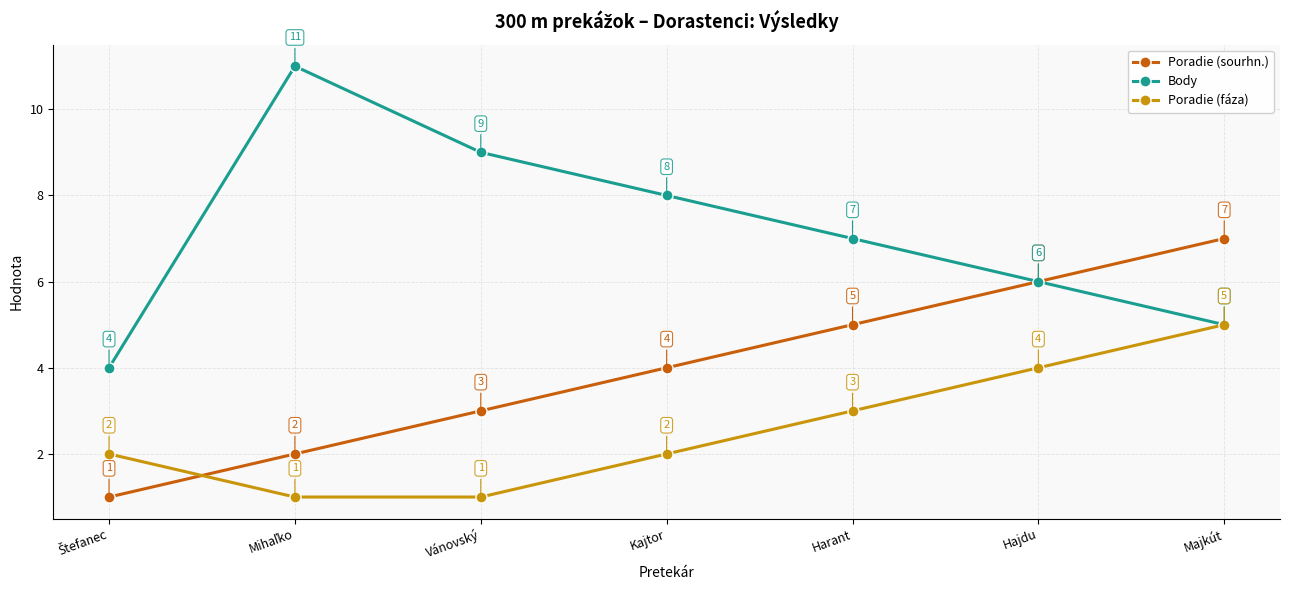

What is the label of the 2nd point from the right?

Hajdu